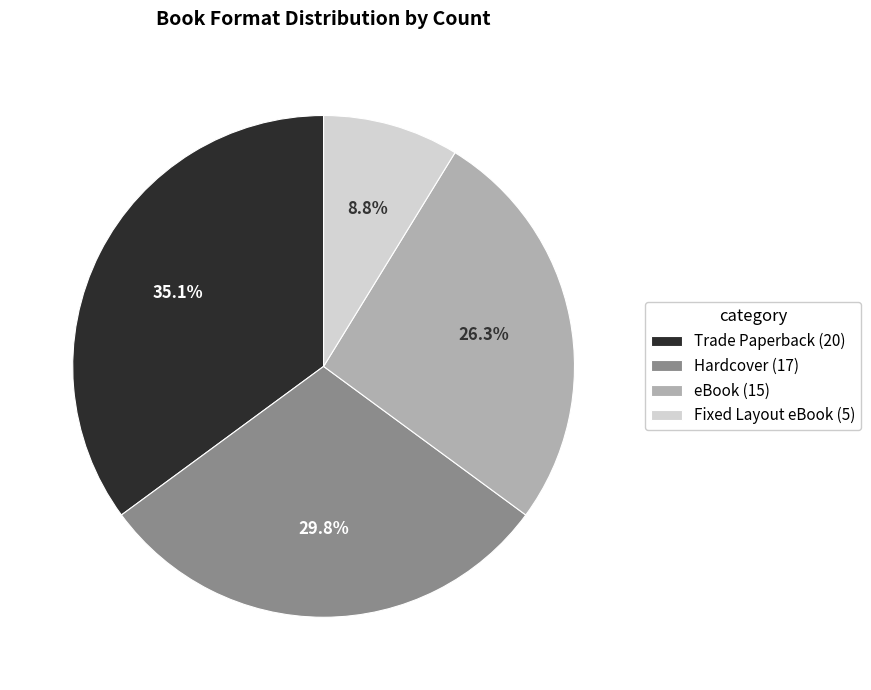

How many segments does this pie chart have?

4